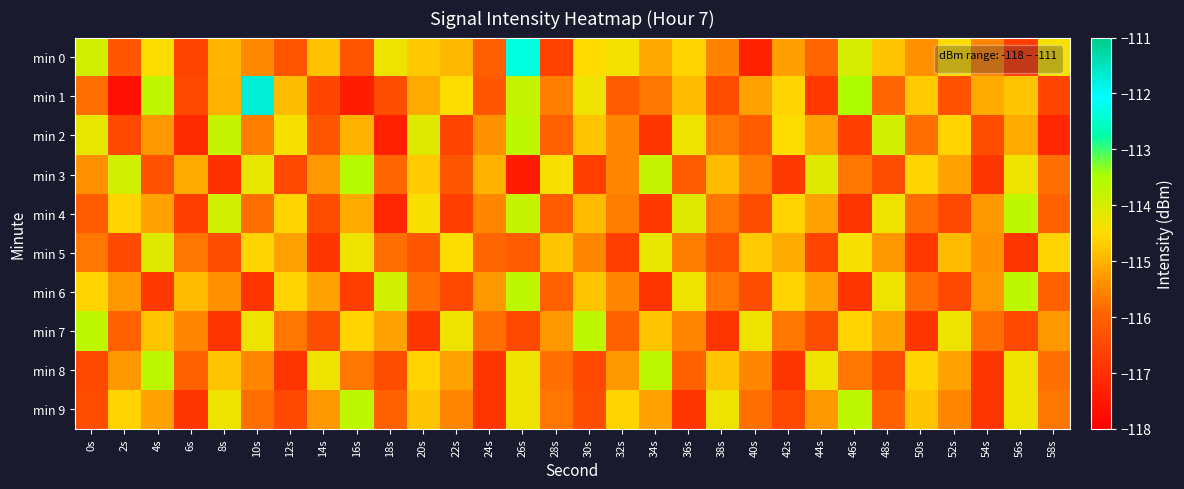

Reading left to right, extract all data points from this chart.

min 0: 0s=-113.9	2s=-116.2	4s=-114.5	6s=-116.6	8s=-114.9	10s=-115.5	12s=-116.2	14s=-114.8	16s=-116.2	18s=-114.3	20s=-114.7	22s=-114.9	24s=-116.1	26s=-112.3	28s=-116.6	30s=-114.5	32s=-114.4	34s=-115.1	36s=-114.6	38s=-115.6	40s=-117.3	42s=-115.2	44s=-115.9	46s=-114.0	48s=-114.8	50s=-115.4	52s=-114.5	54s=-115.5	56s=-116.7	58s=-114.4
min 1: 0s=-115.8	2s=-117.7	4s=-113.7	6s=-116.5	8s=-115.0	10s=-111.7	12s=-114.9	14s=-116.6	16s=-117.4	18s=-116.4	20s=-115.1	22s=-114.5	24s=-116.2	26s=-113.8	28s=-115.6	30s=-114.3	32s=-116.1	34s=-115.7	36s=-114.9	38s=-116.4	40s=-115.2	42s=-114.6	44s=-116.8	46s=-113.5	48s=-115.9	50s=-114.7	52s=-116.3	54s=-115.1	56s=-114.8	58s=-116.6
min 2: 0s=-114.2	2s=-116.5	4s=-115.3	6s=-117.1	8s=-113.8	10s=-115.6	12s=-114.4	14s=-116.2	16s=-115.0	18s=-117.3	20s=-114.1	22s=-116.6	24s=-115.4	26s=-113.7	28s=-116.0	30s=-114.8	32s=-115.5	34s=-116.9	36s=-114.3	38s=-115.7	40s=-116.1	42s=-114.5	44s=-115.2	46s=-116.7	48s=-113.9	50s=-115.8	52s=-114.6	54s=-116.4	56s=-115.1	58s=-117.2
min 3: 0s=-115.4	2s=-113.9	4s=-116.3	6s=-115.1	8s=-117.0	10s=-114.2	12s=-116.5	14s=-115.3	16s=-113.6	18s=-115.9	20s=-114.7	22s=-116.2	24s=-115.0	26s=-117.4	28s=-114.4	30s=-116.7	32s=-115.5	34s=-113.8	36s=-116.1	38s=-114.9	40s=-115.6	42s=-116.8	44s=-114.1	46s=-115.7	48s=-116.4	50s=-114.6	52s=-115.2	54s=-116.9	56s=-114.3	58s=-115.8
min 4: 0s=-116.1	2s=-114.6	4s=-115.2	6s=-116.7	8s=-113.9	10s=-115.8	12s=-114.6	14s=-116.4	16s=-115.1	18s=-117.2	20s=-114.4	22s=-116.7	24s=-115.5	26s=-113.8	28s=-116.1	30s=-114.9	32s=-115.6	34s=-116.8	36s=-114.1	38s=-115.7	40s=-116.4	42s=-114.6	44s=-115.2	46s=-116.9	48s=-114.3	50s=-115.8	52s=-116.5	54s=-115.3	56s=-113.7	58s=-116.0
min 5: 0s=-115.7	2s=-116.5	4s=-114.1	6s=-115.7	8s=-116.4	10s=-114.6	12s=-115.2	14s=-116.9	16s=-114.3	18s=-115.8	20s=-116.2	22s=-114.5	24s=-115.9	26s=-116.1	28s=-114.8	30s=-115.5	32s=-116.7	34s=-114.2	36s=-115.6	38s=-116.3	40s=-114.7	42s=-115.1	44s=-116.6	46s=-114.4	48s=-115.3	50s=-116.8	52s=-114.9	54s=-115.4	56s=-116.9	58s=-114.6
min 6: 0s=-114.6	2s=-115.3	4s=-116.8	6s=-114.9	8s=-115.4	10s=-116.9	12s=-114.6	14s=-115.2	16s=-116.7	18s=-113.9	20s=-115.8	22s=-116.5	24s=-115.3	26s=-113.7	28s=-116.0	30s=-114.8	32s=-115.5	34s=-116.9	36s=-114.3	38s=-115.7	40s=-116.4	42s=-114.6	44s=-115.2	46s=-116.9	48s=-114.3	50s=-115.8	52s=-116.5	54s=-115.3	56s=-113.7	58s=-116.0
min 7: 0s=-113.7	2s=-116.0	4s=-114.8	6s=-115.5	8s=-116.9	10s=-114.3	12s=-115.7	14s=-116.4	16s=-114.6	18s=-115.2	20s=-116.9	22s=-114.3	24s=-115.8	26s=-116.5	28s=-115.3	30s=-113.7	32s=-116.0	34s=-114.8	36s=-115.5	38s=-116.9	40s=-114.3	42s=-115.7	44s=-116.4	46s=-114.6	48s=-115.2	50s=-116.9	52s=-114.3	54s=-115.8	56s=-116.5	58s=-115.3
min 8: 0s=-116.5	2s=-115.3	4s=-113.7	6s=-116.0	8s=-114.8	10s=-115.5	12s=-116.9	14s=-114.3	16s=-115.7	18s=-116.4	20s=-114.6	22s=-115.2	24s=-116.9	26s=-114.3	28s=-115.8	30s=-116.5	32s=-115.3	34s=-113.7	36s=-116.0	38s=-114.8	40s=-115.5	42s=-116.9	44s=-114.3	46s=-115.7	48s=-116.4	50s=-114.6	52s=-115.2	54s=-116.9	56s=-114.3	58s=-115.8
min 9: 0s=-116.4	2s=-114.6	4s=-115.2	6s=-116.9	8s=-114.3	10s=-115.8	12s=-116.5	14s=-115.3	16s=-113.7	18s=-116.0	20s=-114.8	22s=-115.5	24s=-116.9	26s=-114.3	28s=-115.7	30s=-116.4	32s=-114.6	34s=-115.2	36s=-116.9	38s=-114.3	40s=-115.8	42s=-116.5	44s=-115.3	46s=-113.7	48s=-116.0	50s=-114.8	52s=-115.5	54s=-116.9	56s=-114.3	58s=-115.7